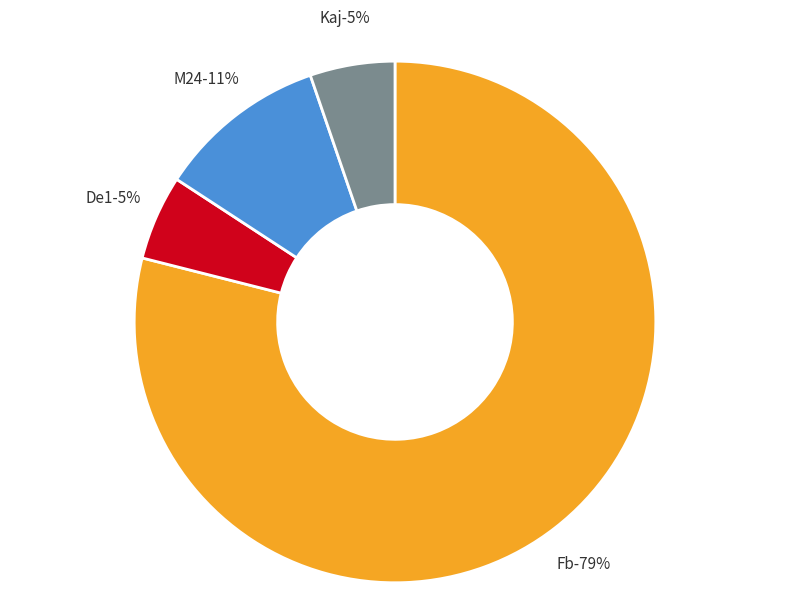

What percentage is the De1 slice, to the nearest percent?

5%